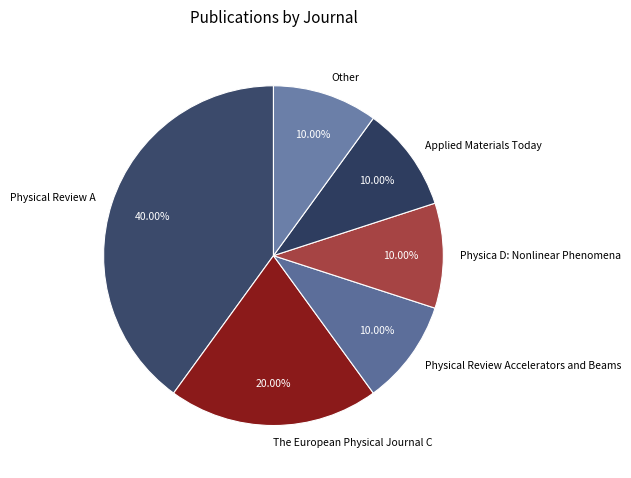

Is it true that Other is 2% of the pie?

False